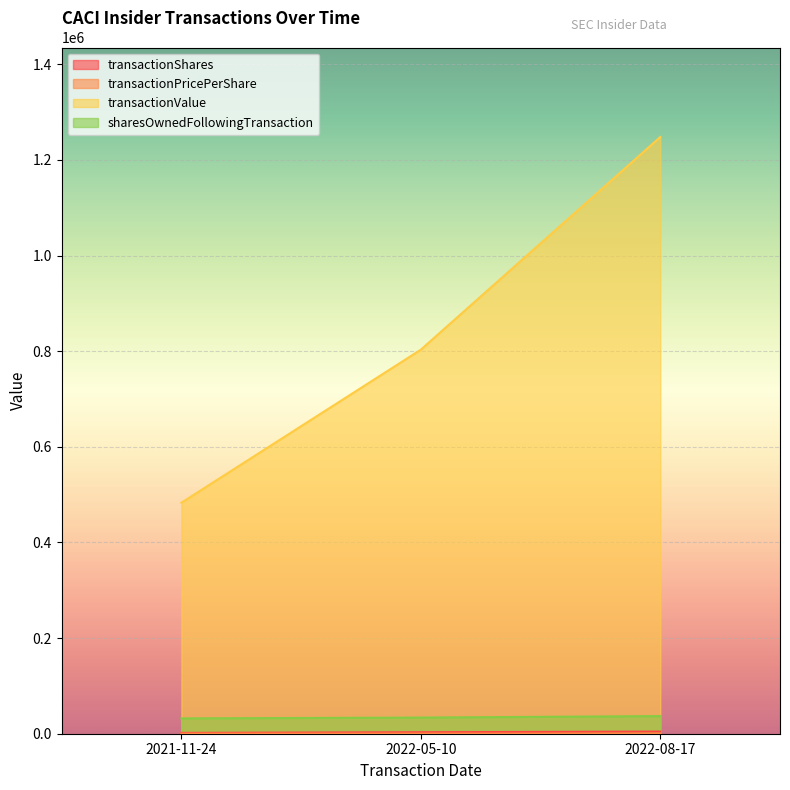

What is the maximum value shown in the chart?

1247843.0